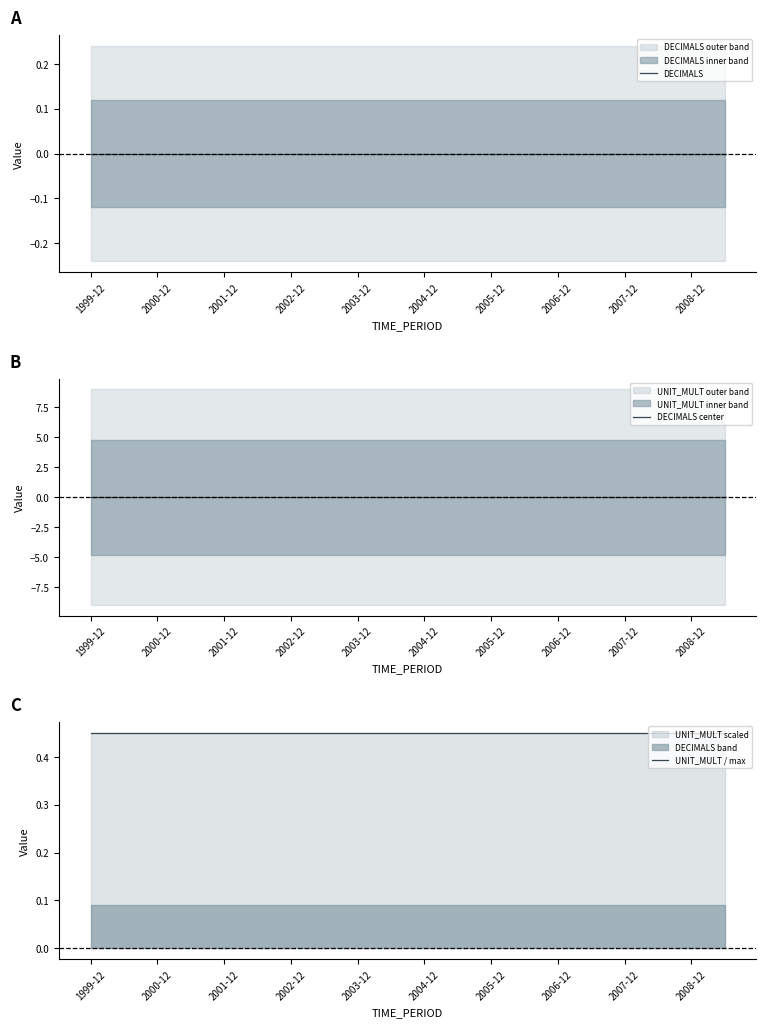

Where is DECIMALS nearest to the value 0?

1999-12